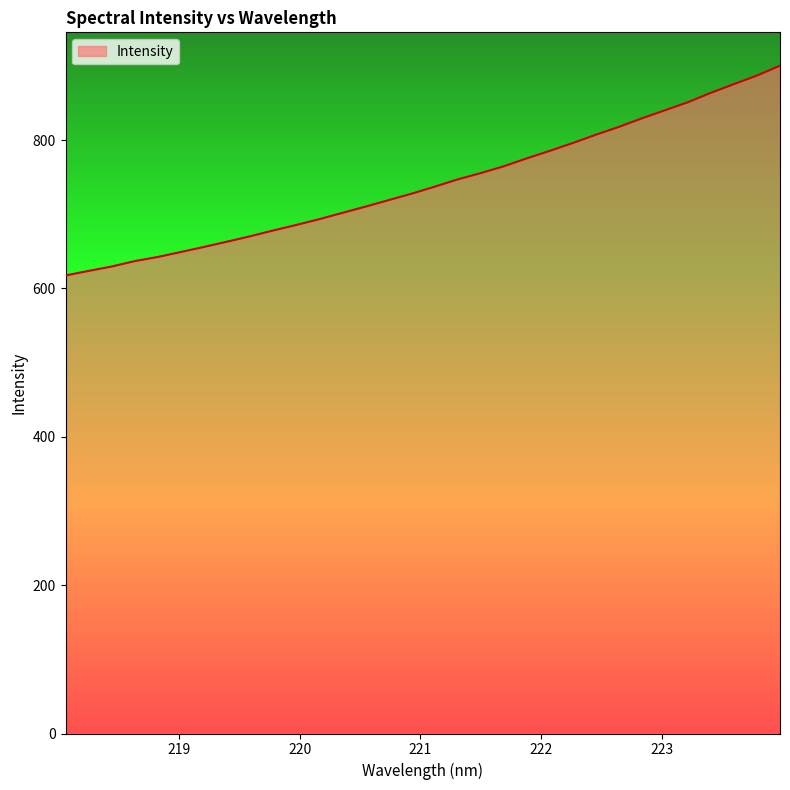

What is the difference between the maximum and minimum values?

282.8